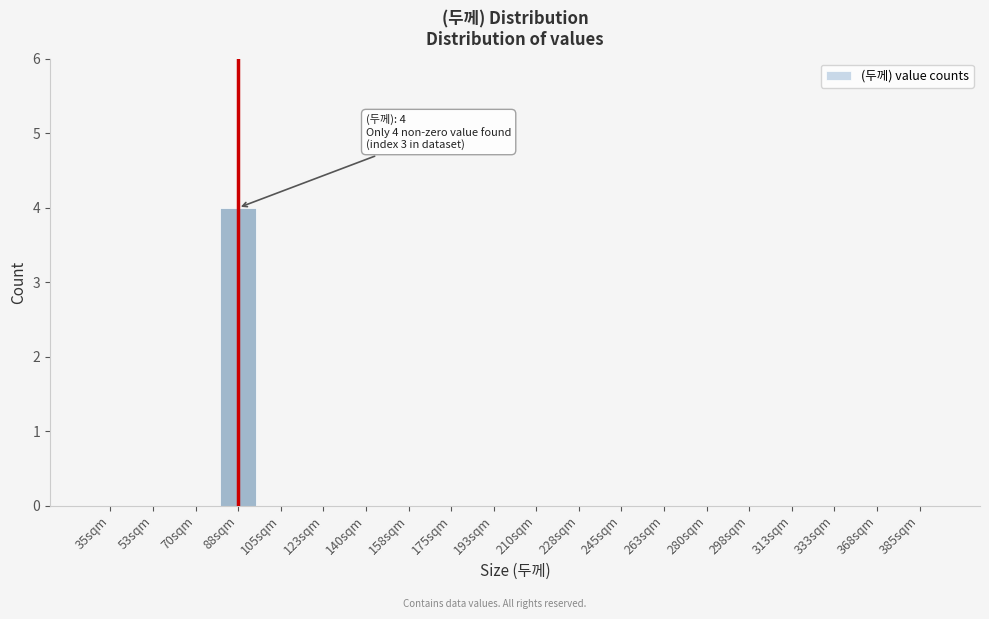

Reading left to right, what are all the values shown in this chart?

35sqm=0	53sqm=0	70sqm=0	88sqm=4	105sqm=0	123sqm=0	140sqm=0	158sqm=0	175sqm=0	193sqm=0	210sqm=0	228sqm=0	245sqm=0	263sqm=0	280sqm=0	298sqm=0	313sqm=0	333sqm=0	368sqm=0	385sqm=0